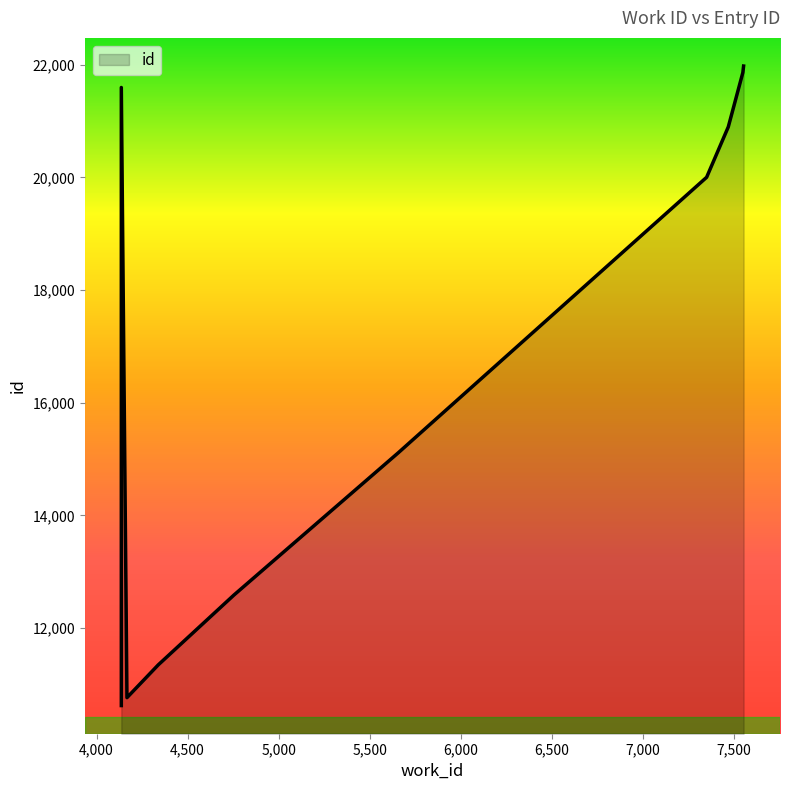

What is the average value?

16678